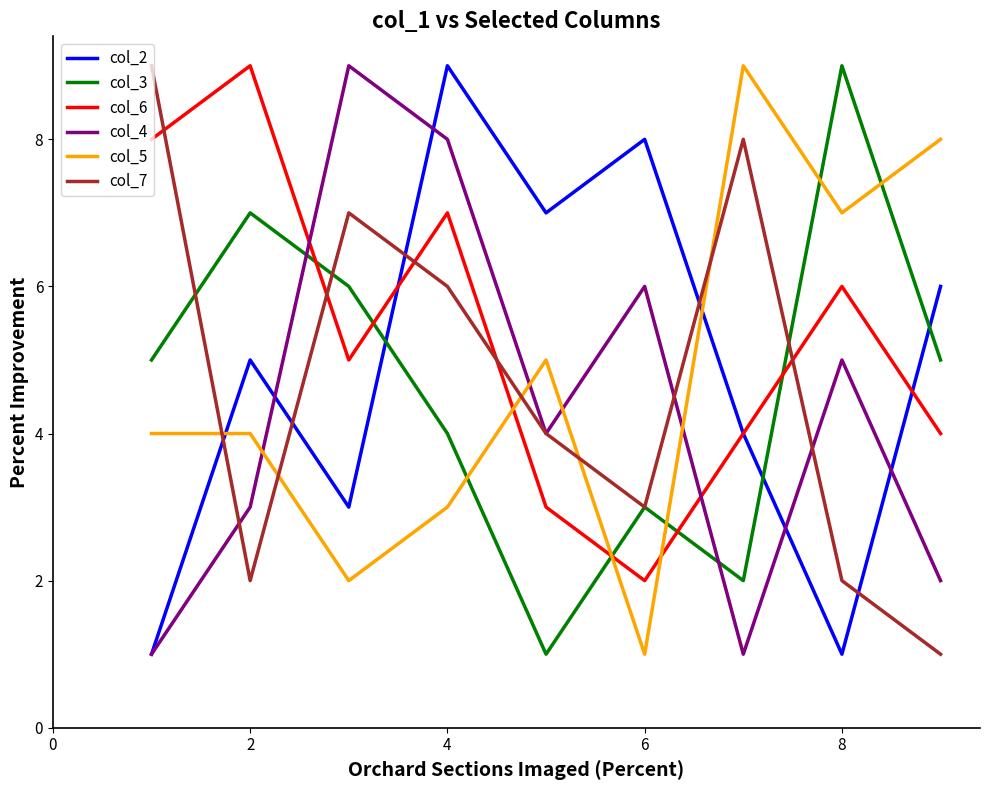

What are all the series names shown in the legend?

col_2, col_3, col_6, col_4, col_5, col_7